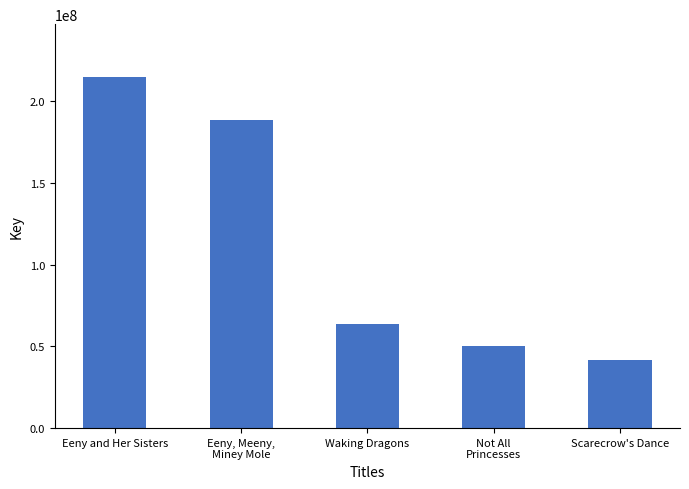

Reading right to left, list all the values displayed in this chart.

41825893	49985454	63380330	188546291	214890562